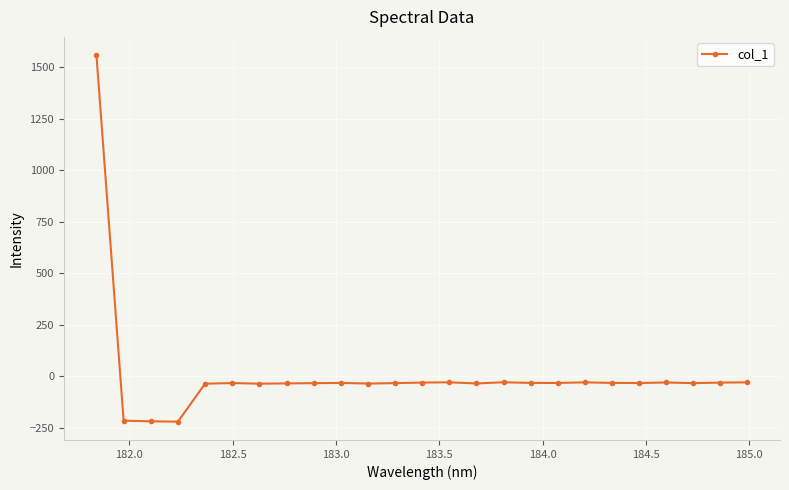

What is the difference between the second highest and second lowest values?

189.6